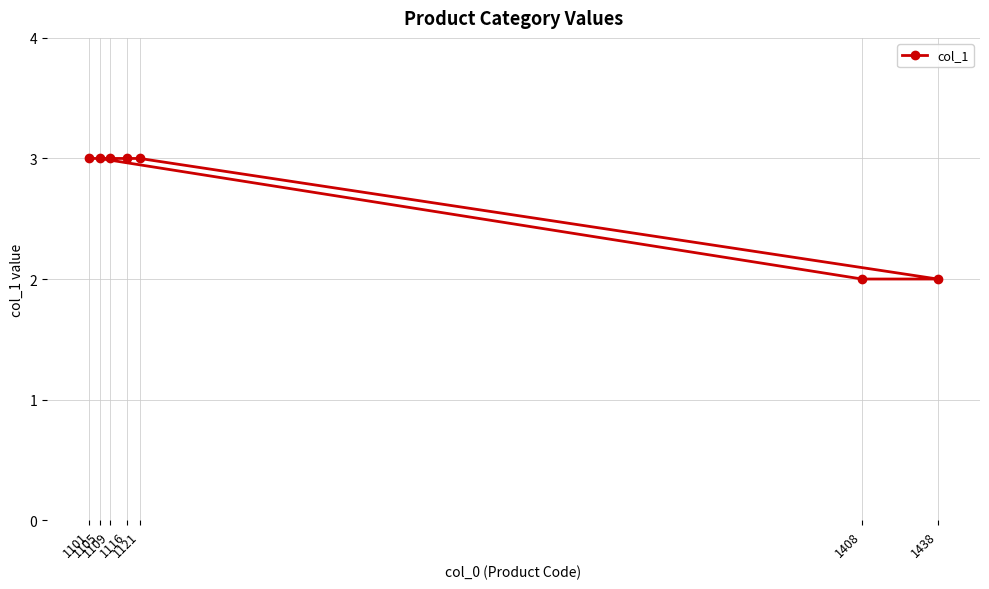

Approximately how many times larger is the value at 1121 compared to 1408?

1.5